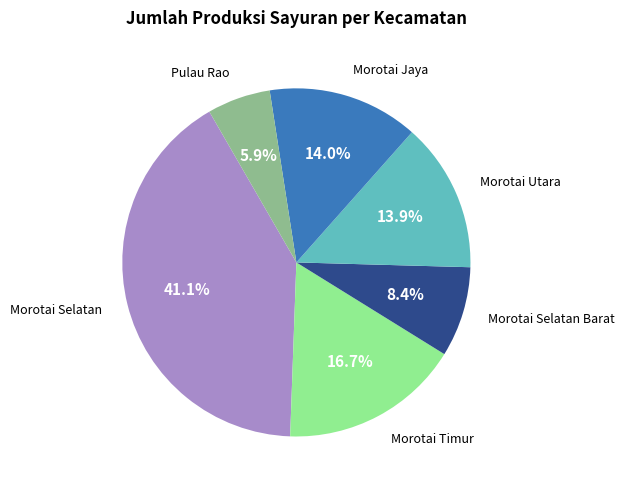

Is there a majority slice in this chart?

No